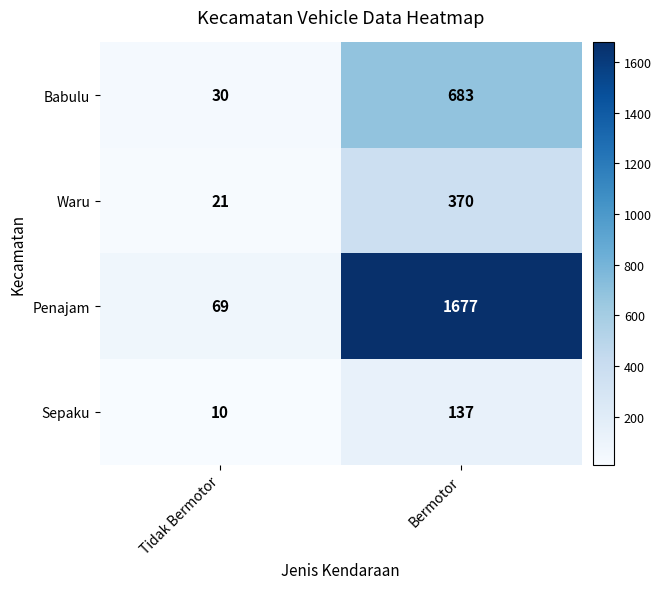

Reading left to right, list all the values displayed in this chart.

Babulu: Tidak Bermotor=30	Bermotor=683
Waru: Tidak Bermotor=21	Bermotor=370
Penajam: Tidak Bermotor=69	Bermotor=1677
Sepaku: Tidak Bermotor=10	Bermotor=137